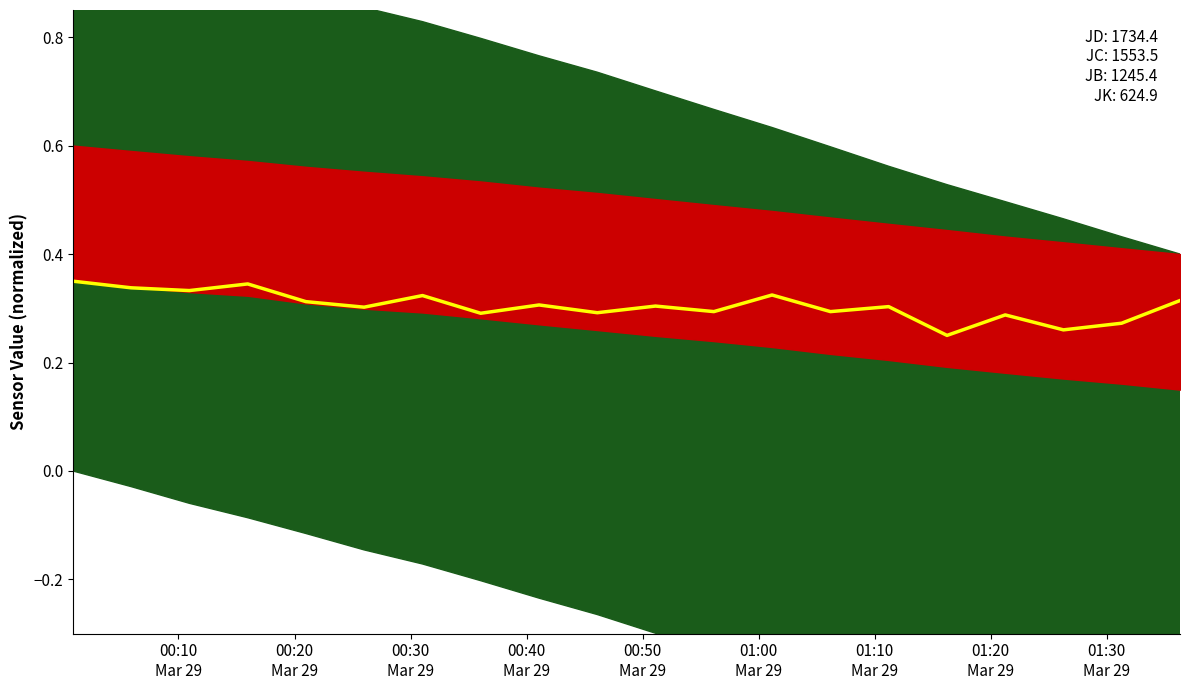

How many lines are shown in the chart?

1